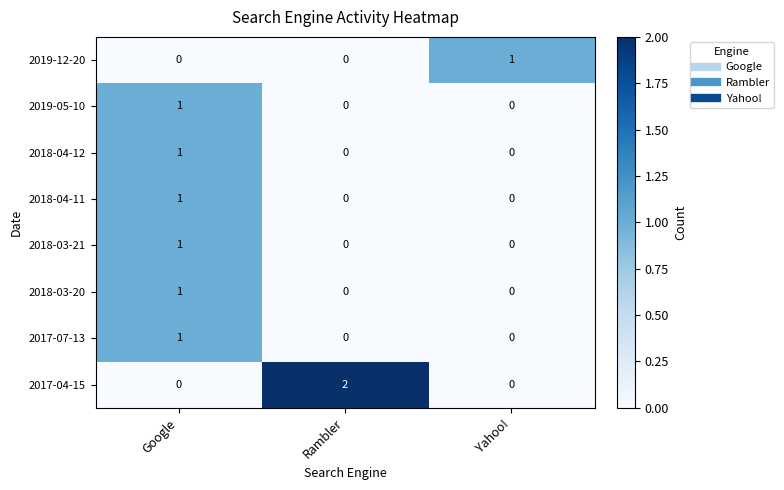

Is it true that 2018-04-11 equals 1 at Google?

True